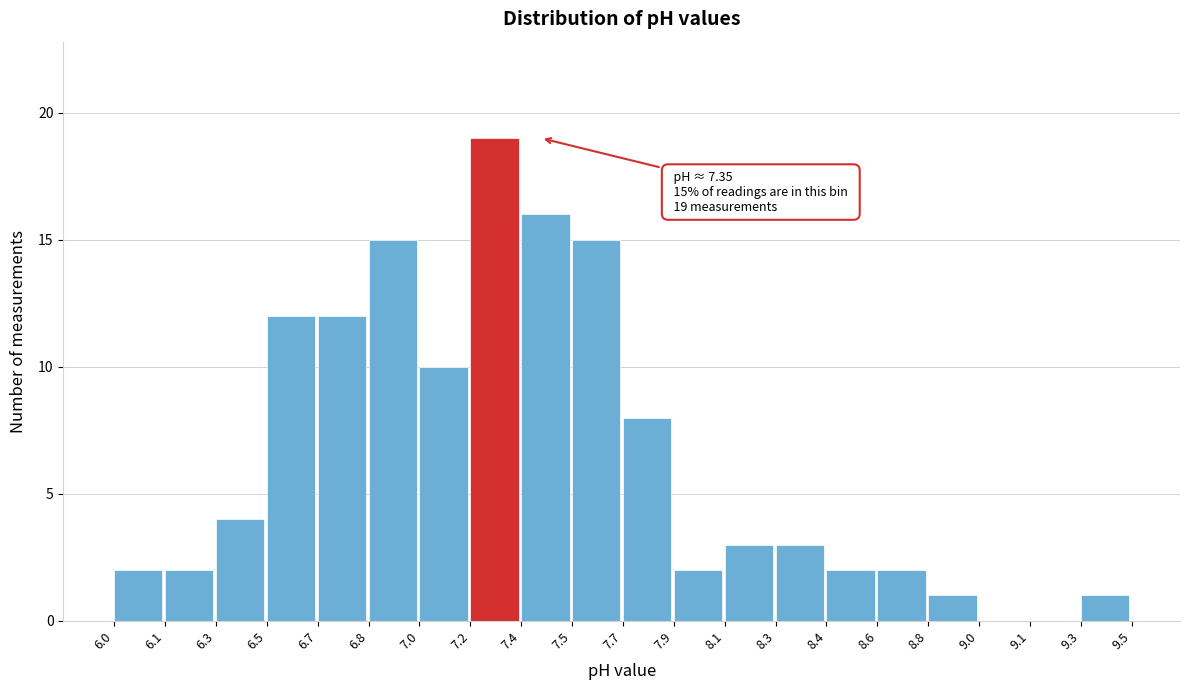

Reading left to right, list all the values displayed in this chart.

6.0=2	6.1=2	6.3=4	6.5=12	6.7=12	6.8=15	7.0=10	7.2=19	7.4=16	7.5=15	7.7=8	7.9=2	8.1=3	8.3=3	8.4=2	8.6=2	8.8=1	9.0=0	9.1=0	9.3=1